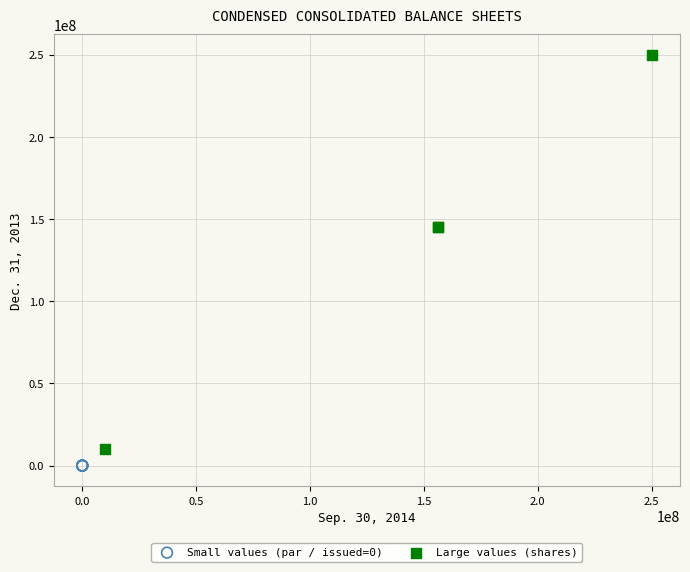

Which series has the widest spread of Y values?

Large values (shares)